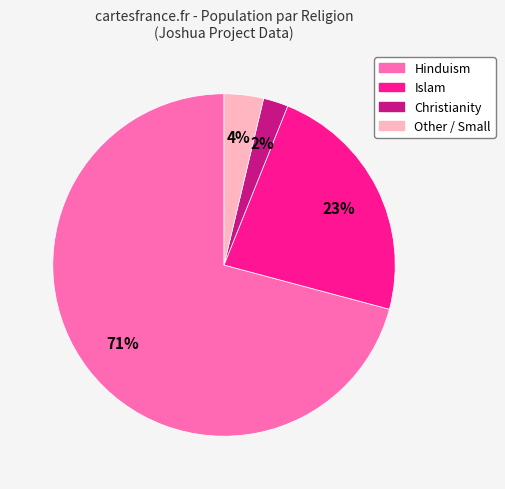

How many slices are in this pie chart?

4